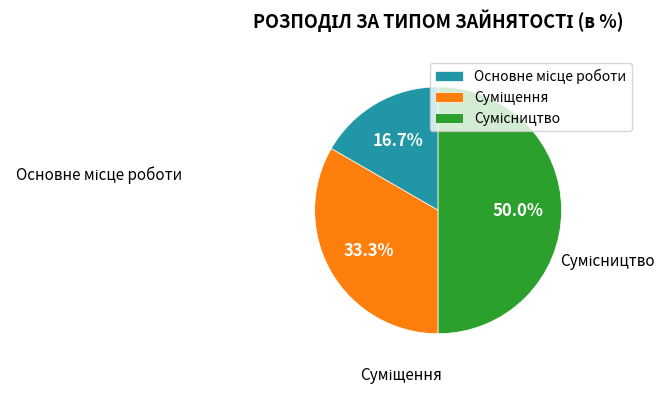

How many slices are in this pie chart?

3